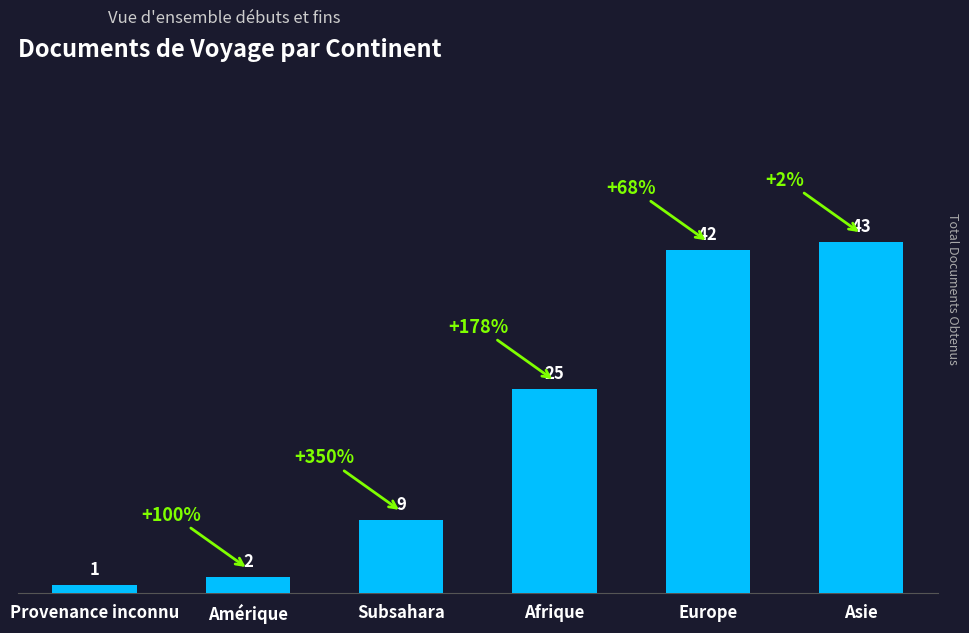

At which label is the value closest to 22?

Afrique